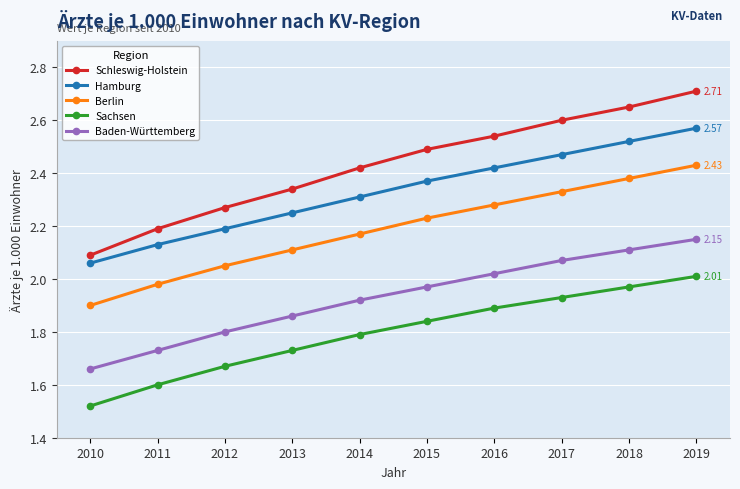

Rank the categories by Baden-Württemberg value from highest to lowest.

2019, 2018, 2017, 2016, 2015, 2014, 2013, 2012, 2011, 2010